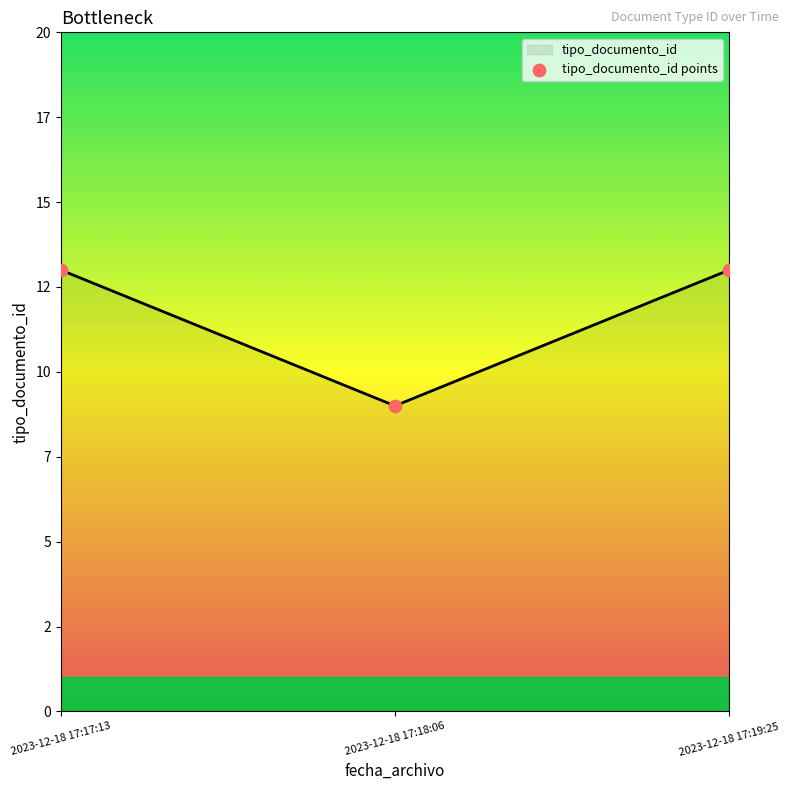

Does the chart have visible grid lines?

No